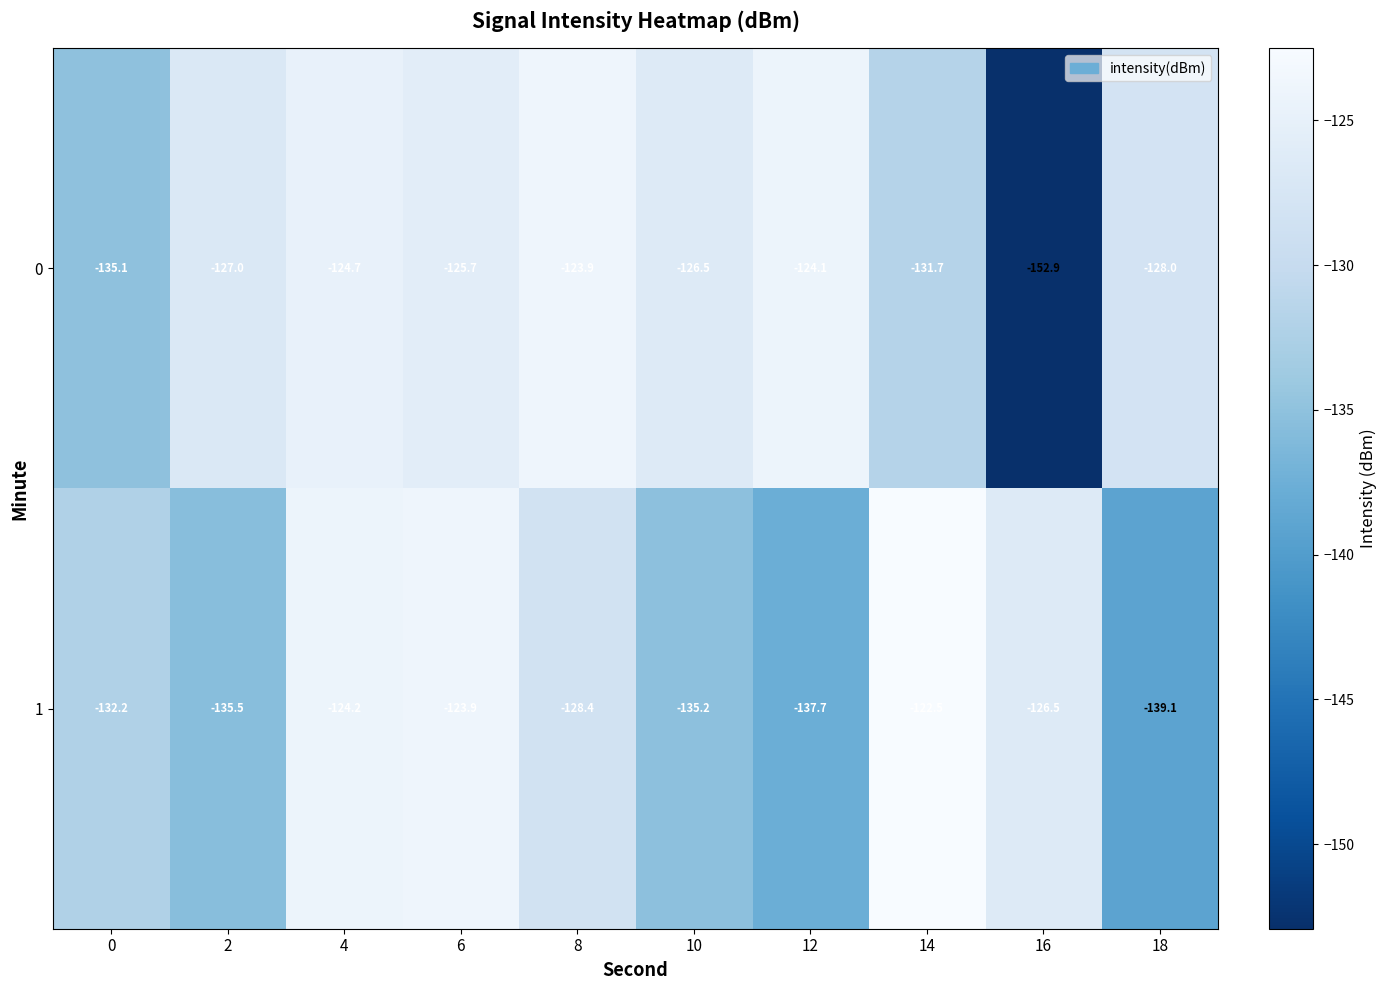

What is the total value across all series at 6?

-249.6